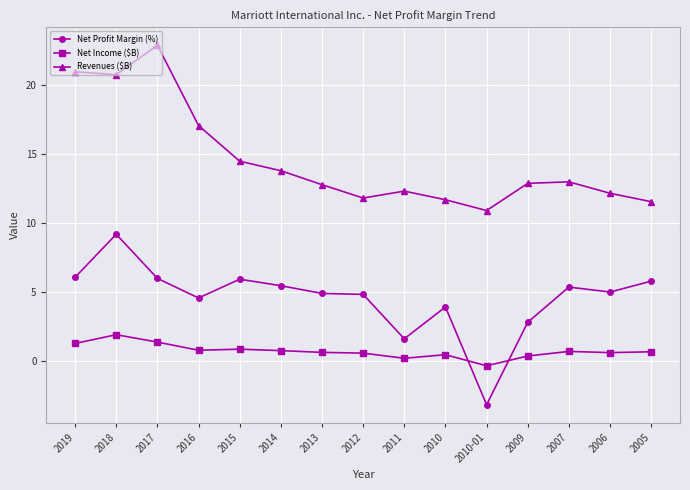

What is the sum of all Net Profit Margin (%) values?

68.3